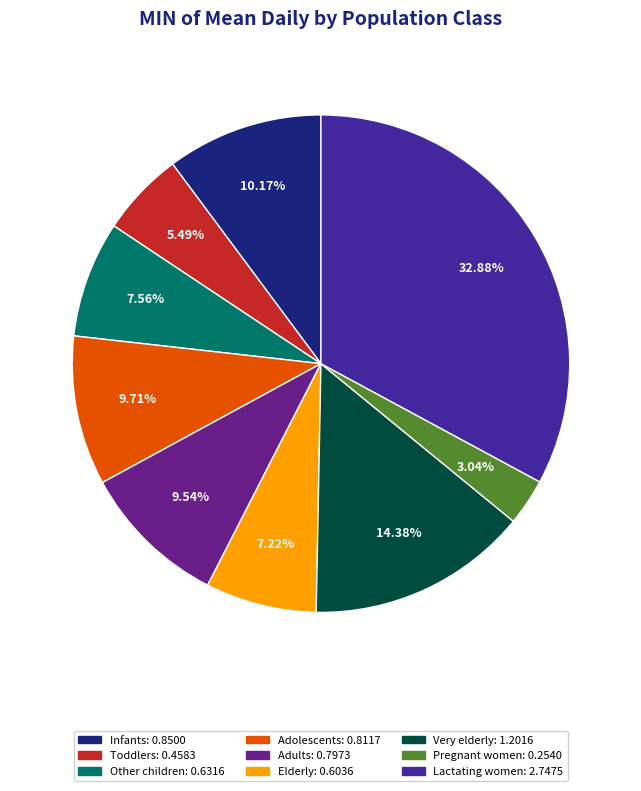

To the nearest percent, what portion does Adolescents represent?

10%